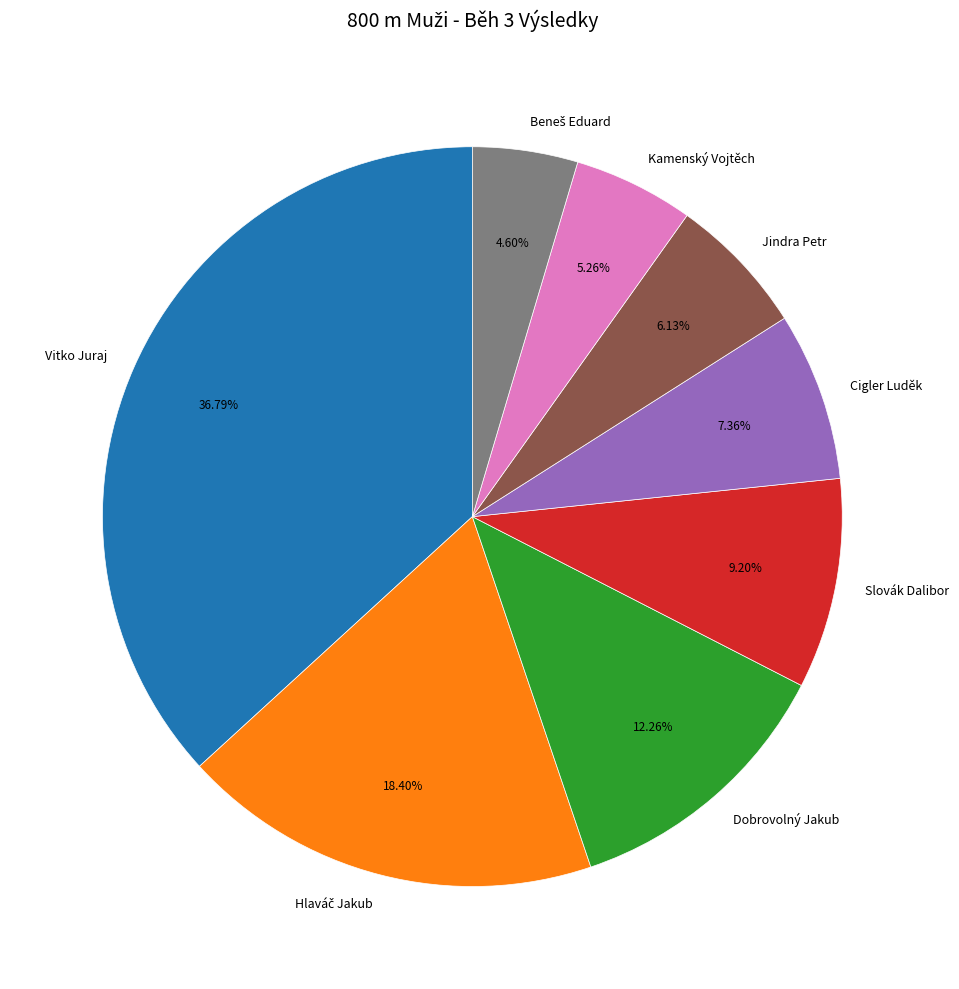

What percentage is the Jindra Petr slice, to the nearest percent?

6%